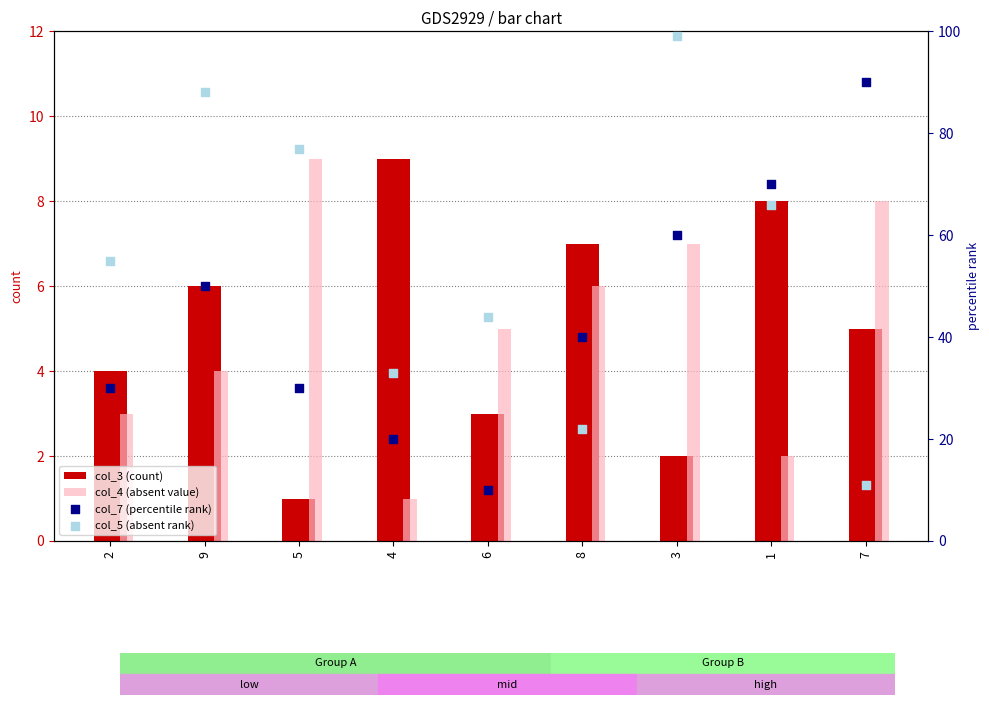

Which series has the largest total across all categories?

col_5 (absent rank)